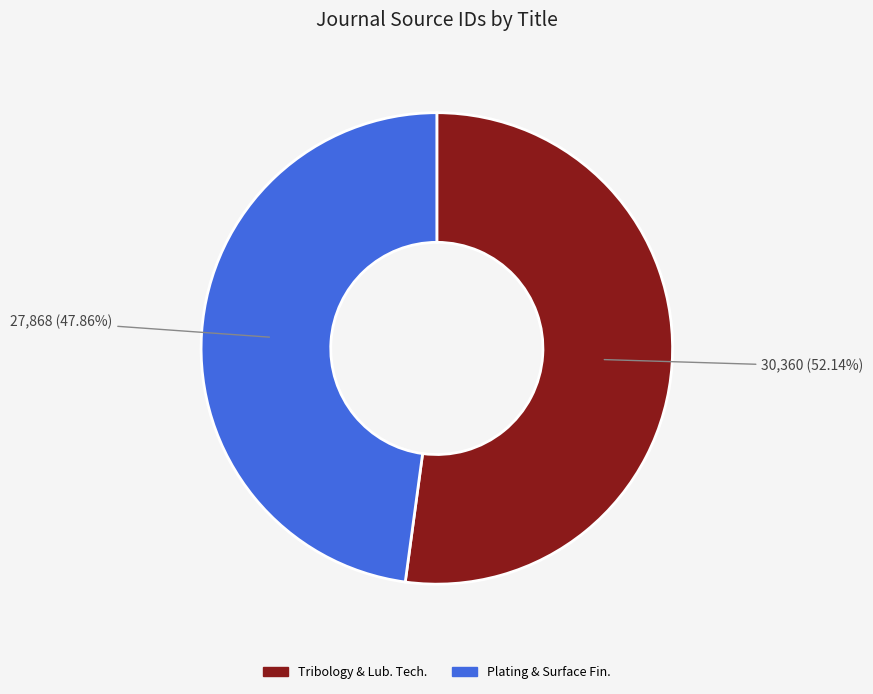

Does Tribology & Lub. Tech. represent more than half of the total?

Yes